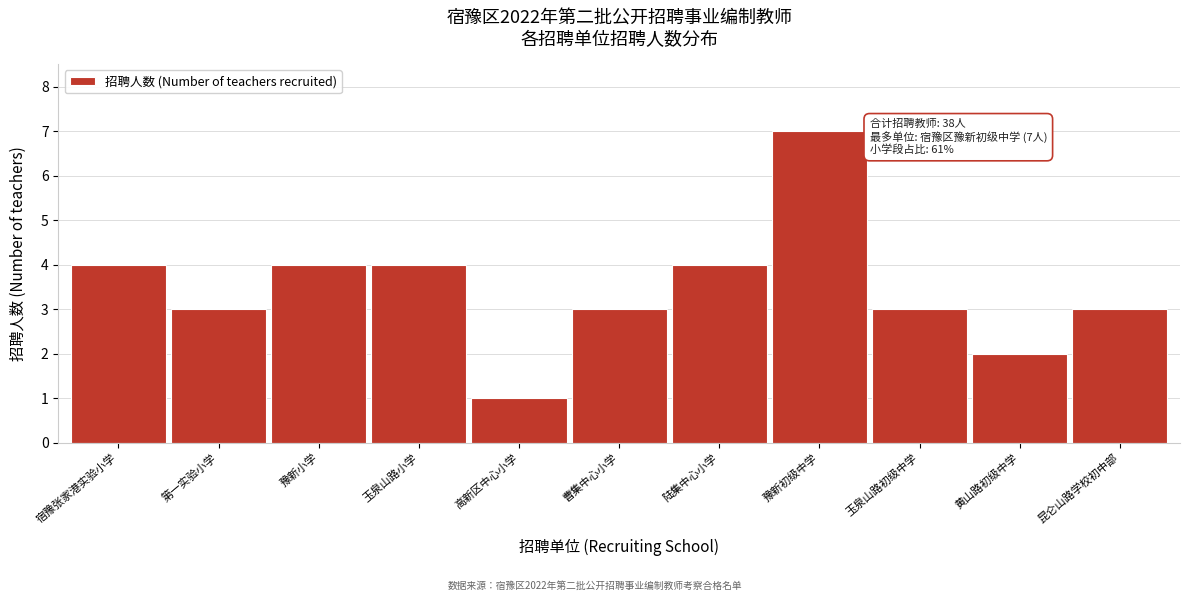

Reading left to right, list all the values displayed in this chart.

4	3	4	4	1	3	4	7	3	2	3